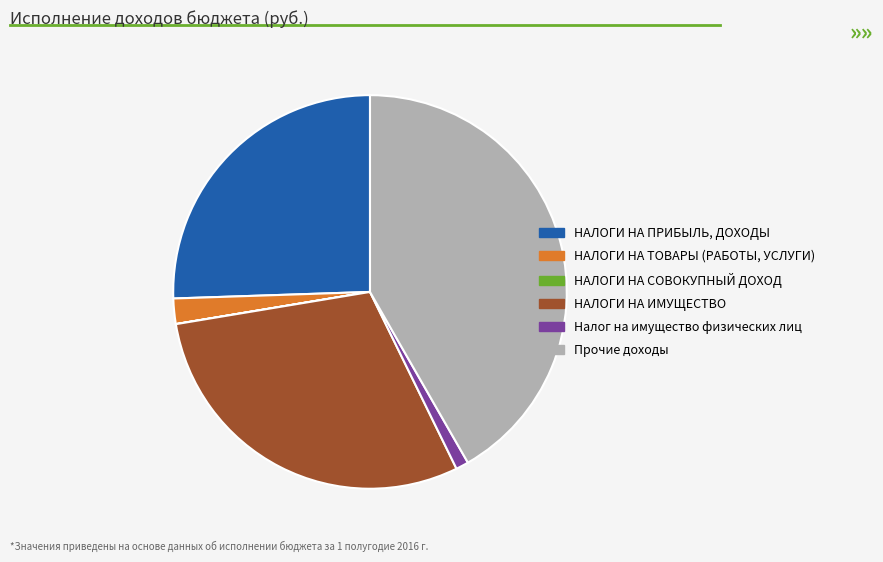

Which slice is the largest?

Прочие доходы